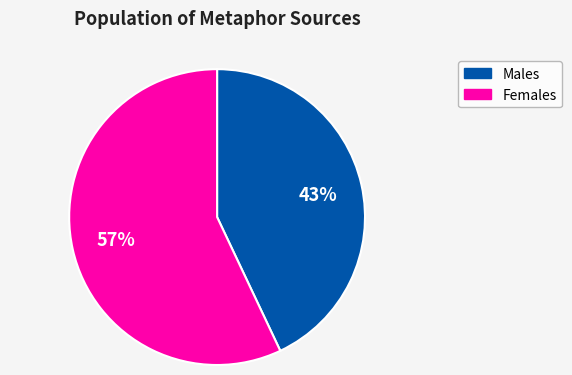

Is there any slice that represents more than half of the pie?

Yes